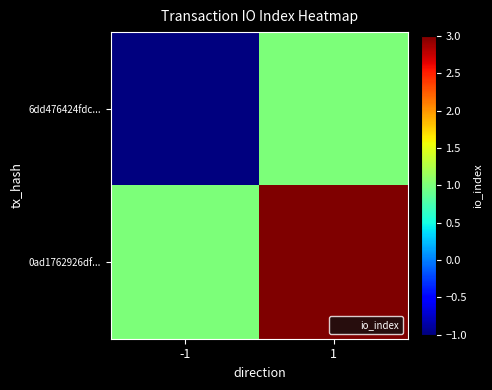

Between 1 and -1, which is larger?

1